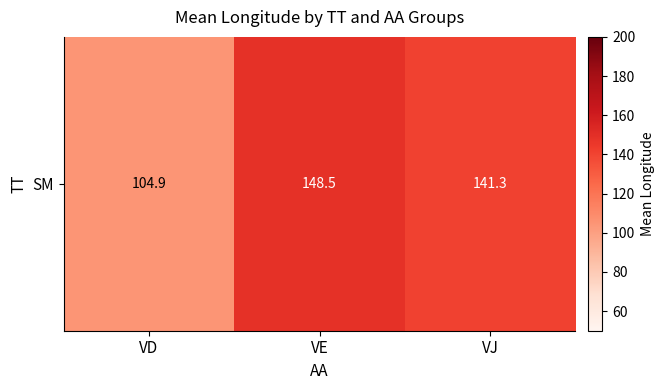

What is the average value?

131.6